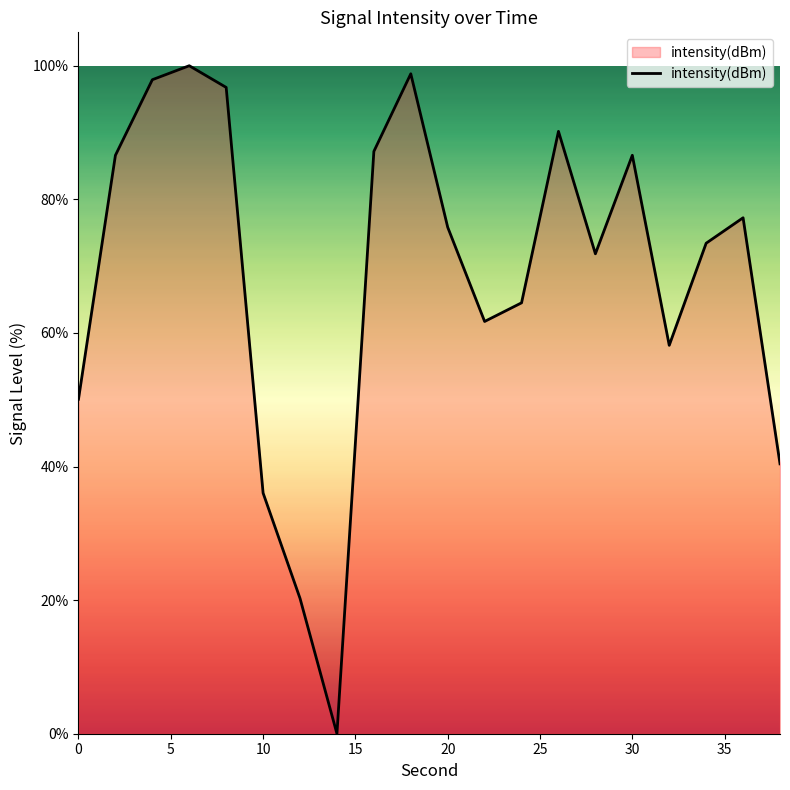

How many lines are shown in the chart?

1